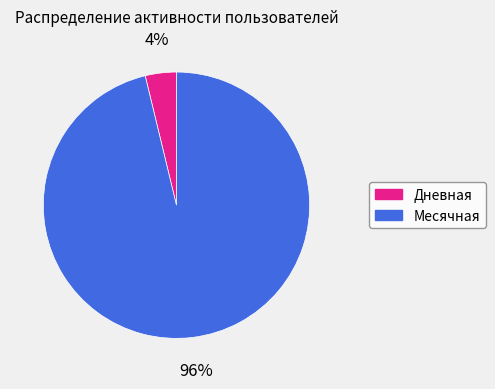

How many slices are in this pie chart?

2